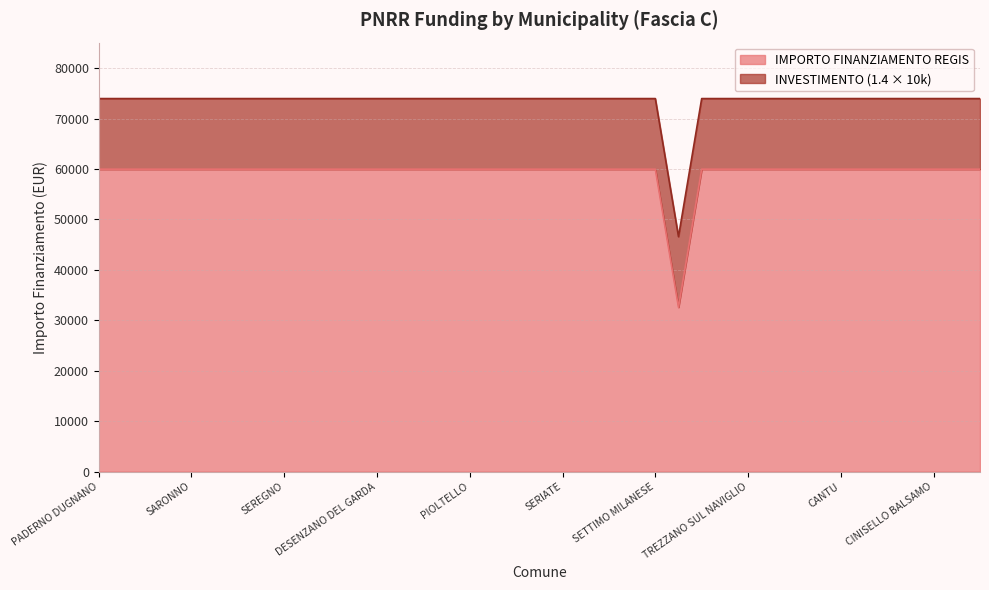

List the labels in order of value, largest first.

PADERNO DUGNANO, ROMANO DI LOMBARDIA, LIMBIATE, PAVIA, SARONNO, LAINATE, BUCCINASCO, BOLLATE, SEREGNO, MAGENTA, VIGEVANO, VOGHERA, DESENZANO DEL GARDA, LISSONE, CORNAREDO, PARABIAGO, PIOLTELLO, BRESSO, SUZZARA, CERNUSCO SUL NAVIGLIO, SERIATE, SAN DONATO MILANESE, MANTOVA, SEGRATE, SETTIMO MILANESE, GALBIATE, CORSICO, TREZZANO SUL NAVIGLIO, GARBAGNATE MILANESE, MEDA, CESANO BOSCONE, CANTU, CREMONA, BRUGHERIO, RHO, CINISELLO BALSAMO, TREVIGLIO, LUMEZZANE, SESTO SAN GIOVANNI